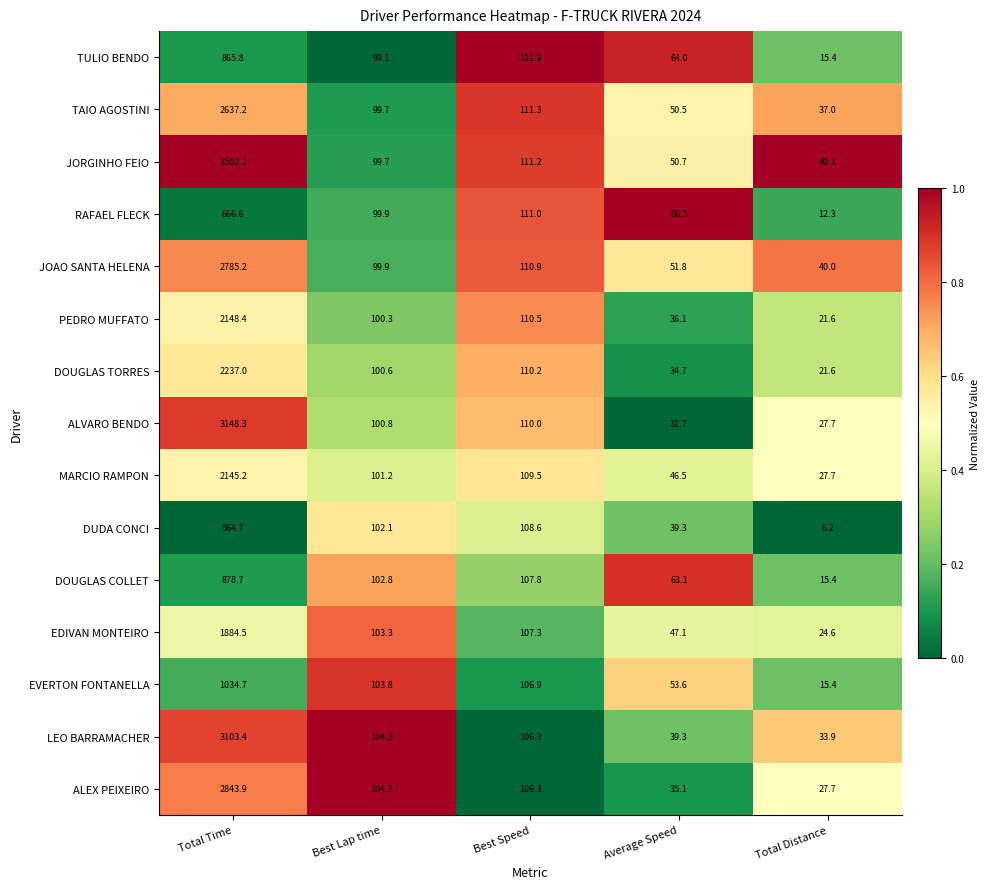

Which series changed the most between Best Lap time and Total Distance?

DUDA CONCI